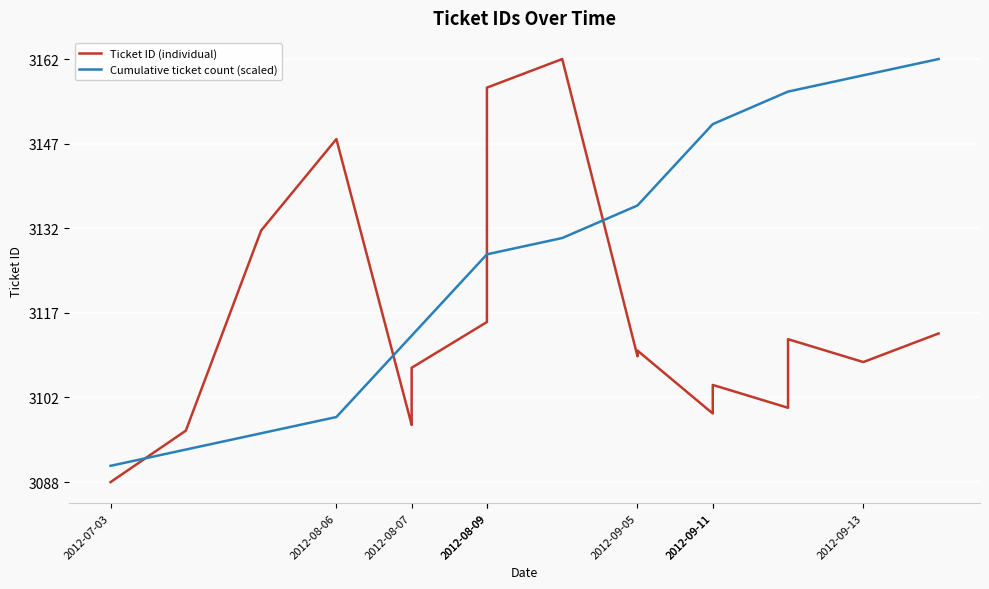

What is the highest value of the Cumulative ticket count (scaled) series?

3162.0